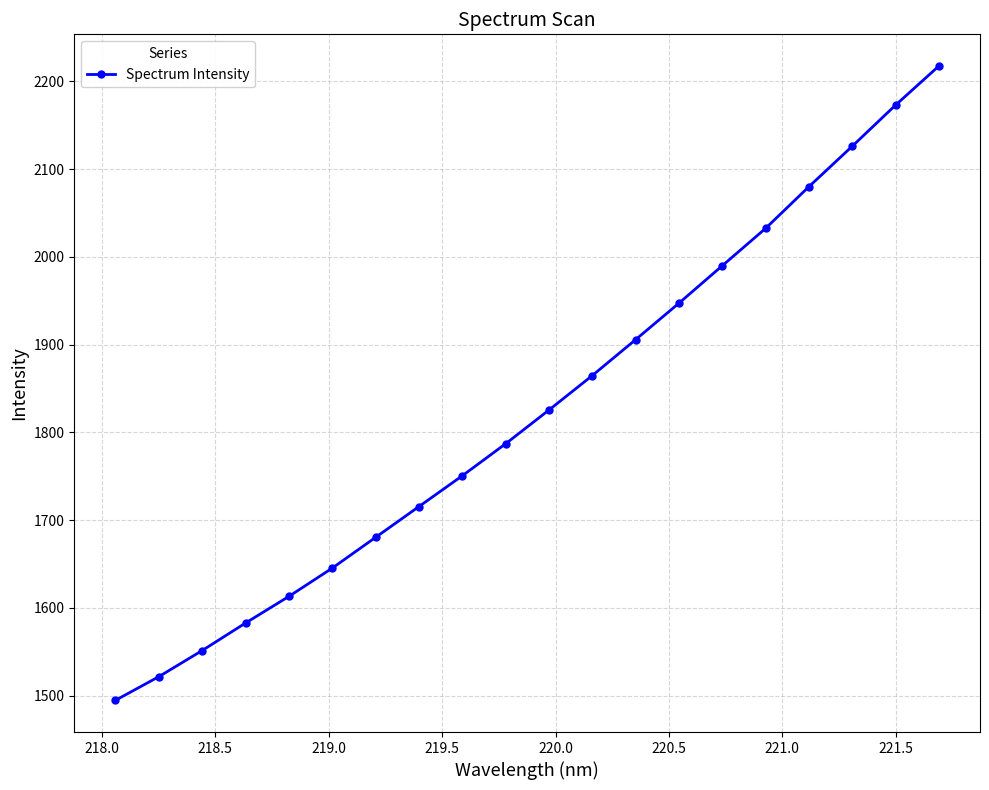

What is the smallest value displayed?

1494.6